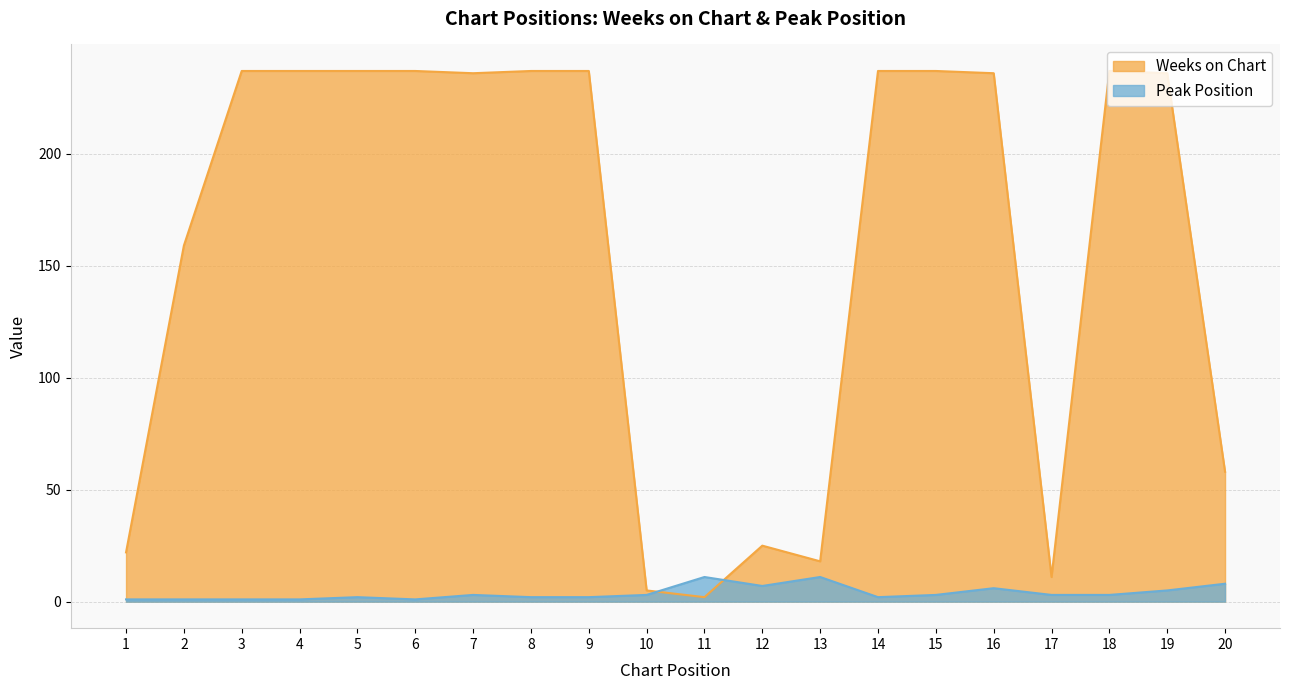

What is the difference between the highest and lowest values at 4?

236